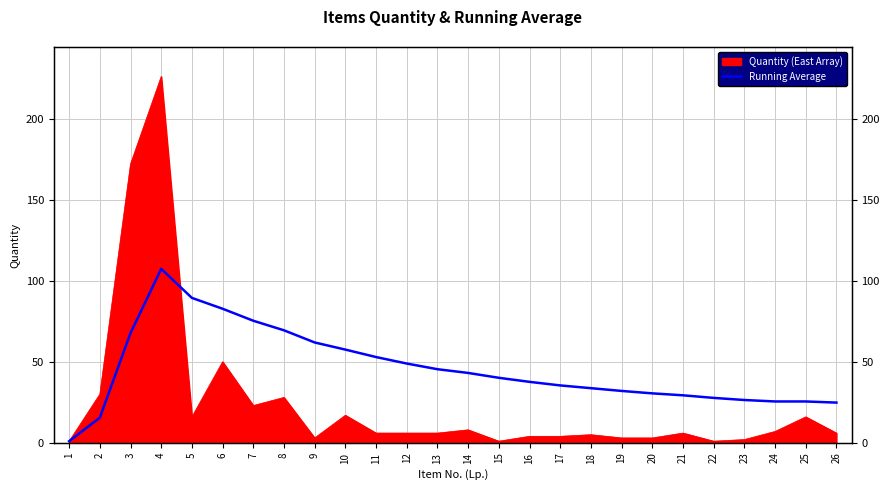

True or false: the data shows 11.5 at 14.

False